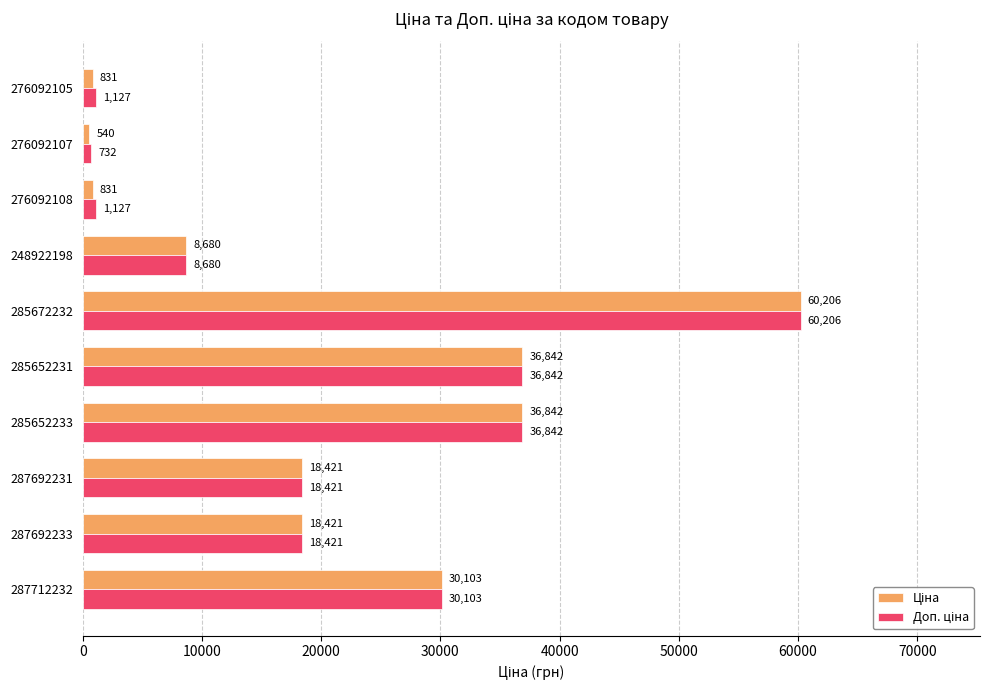

Count the number of categories in the chart.

10